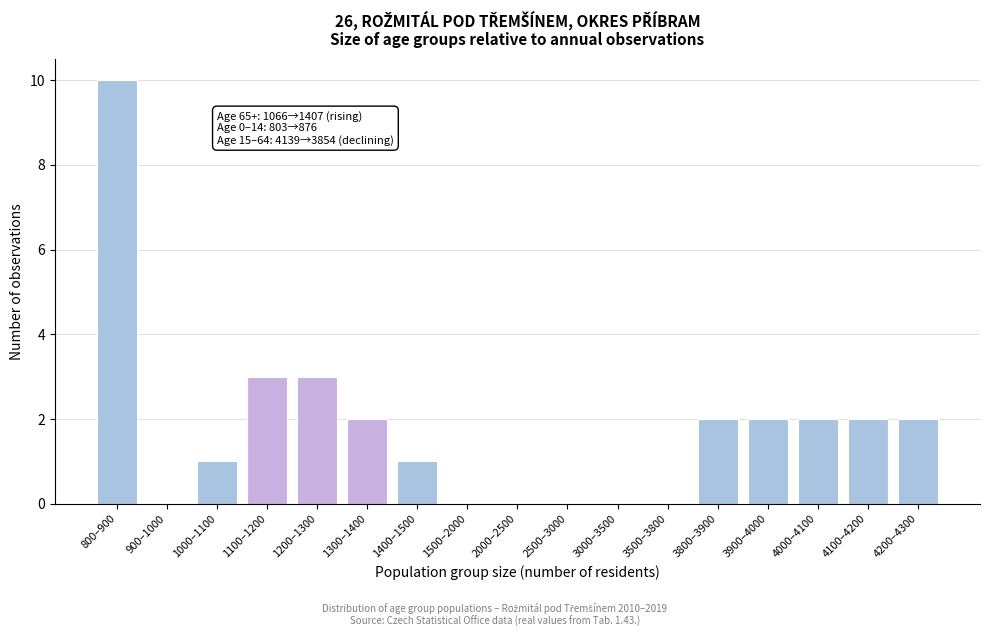

Reading left to right, what are all the values shown in this chart?

800–900=10	900–1000=0	1000–1100=1	1100–1200=3	1200–1300=3	1300–1400=2	1400–1500=1	1500–2000=0	2000–2500=0	2500–3000=0	3000–3500=0	3500–3800=0	3800–3900=2	3900–4000=2	4000–4100=2	4100–4200=2	4200–4300=2